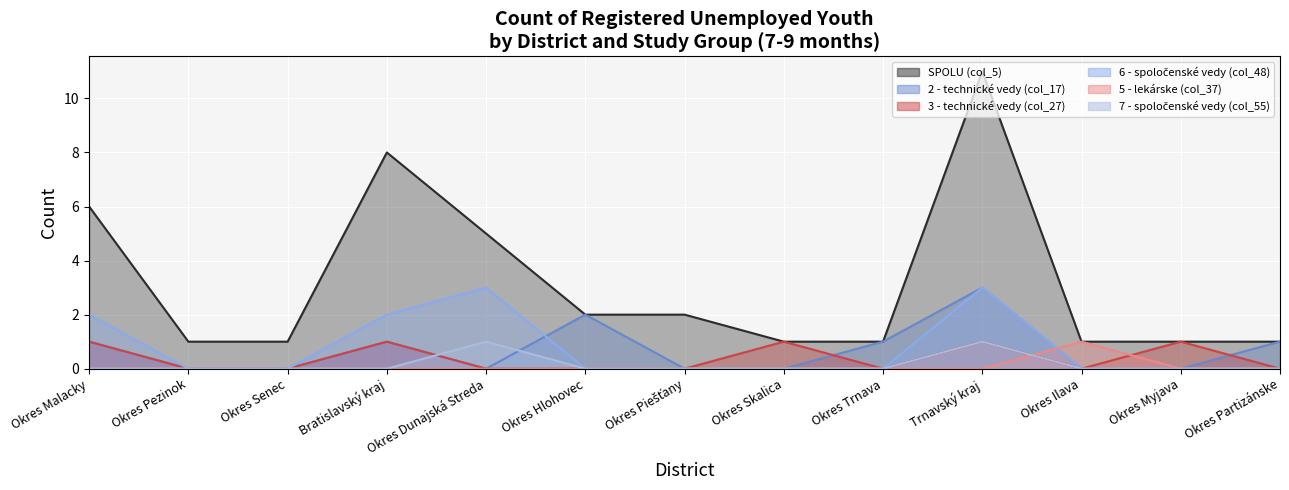

What is the spread (max minus min) of values at Okres Malacky?

6